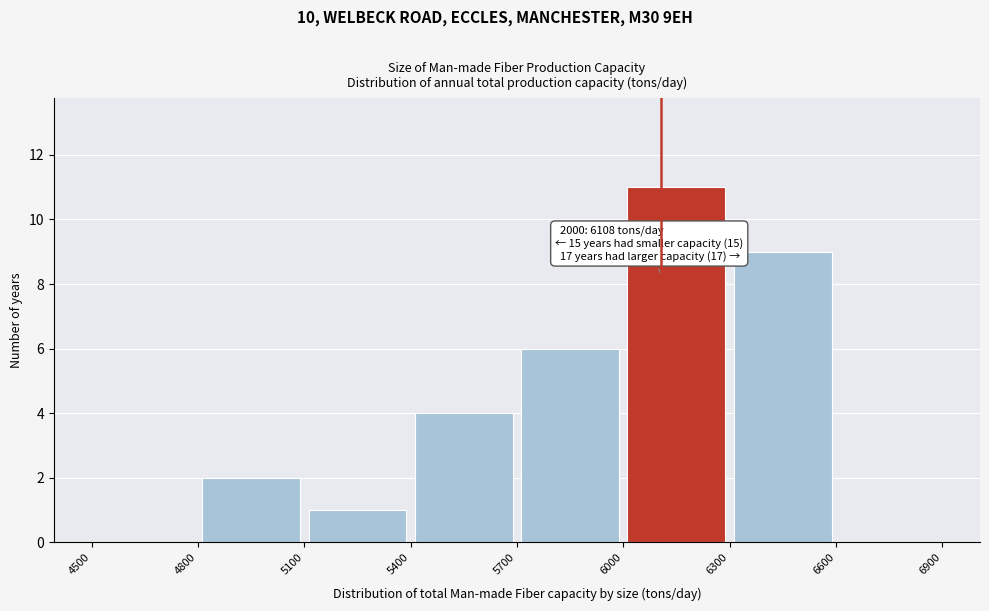

Over which range of the x-axis is the bar tallest?

6000 to 6300